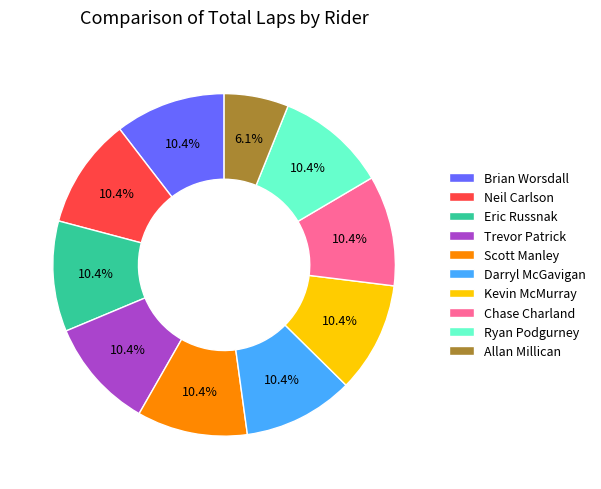

True or false: Trevor Patrick accounts for 10% of the total.

True